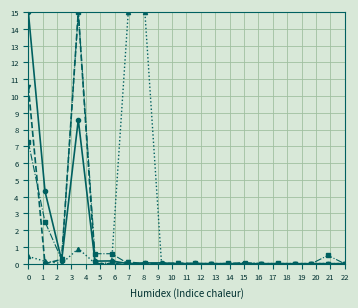

What is the maximum value shown in the chart?

15.0